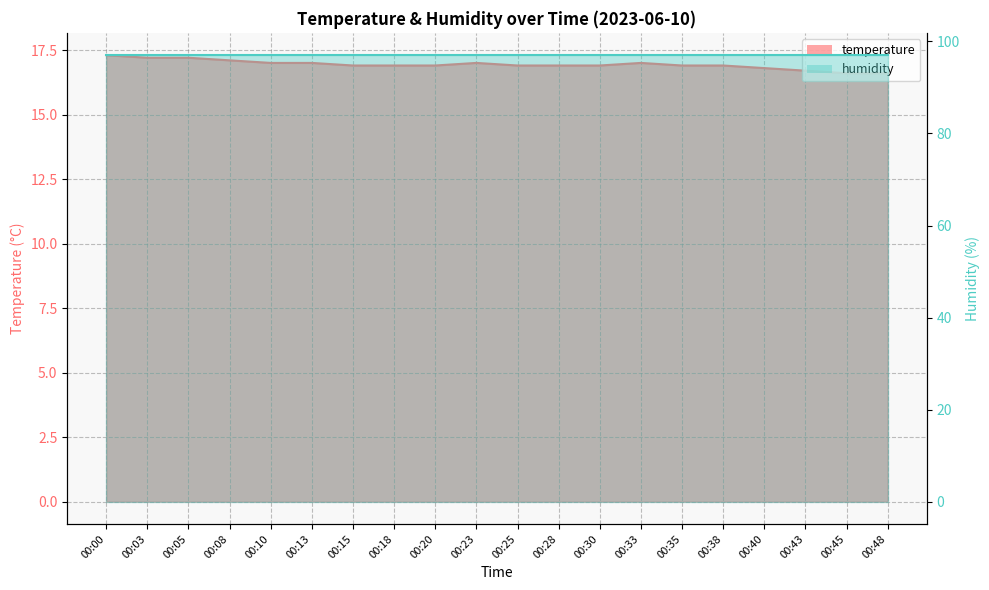

Is it true that the value at 00:30 is 7.8?

False